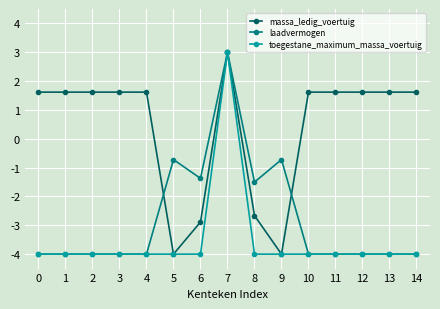

What value does the toegestane_maximum_massa_voertuig series have at 8?

-4.0